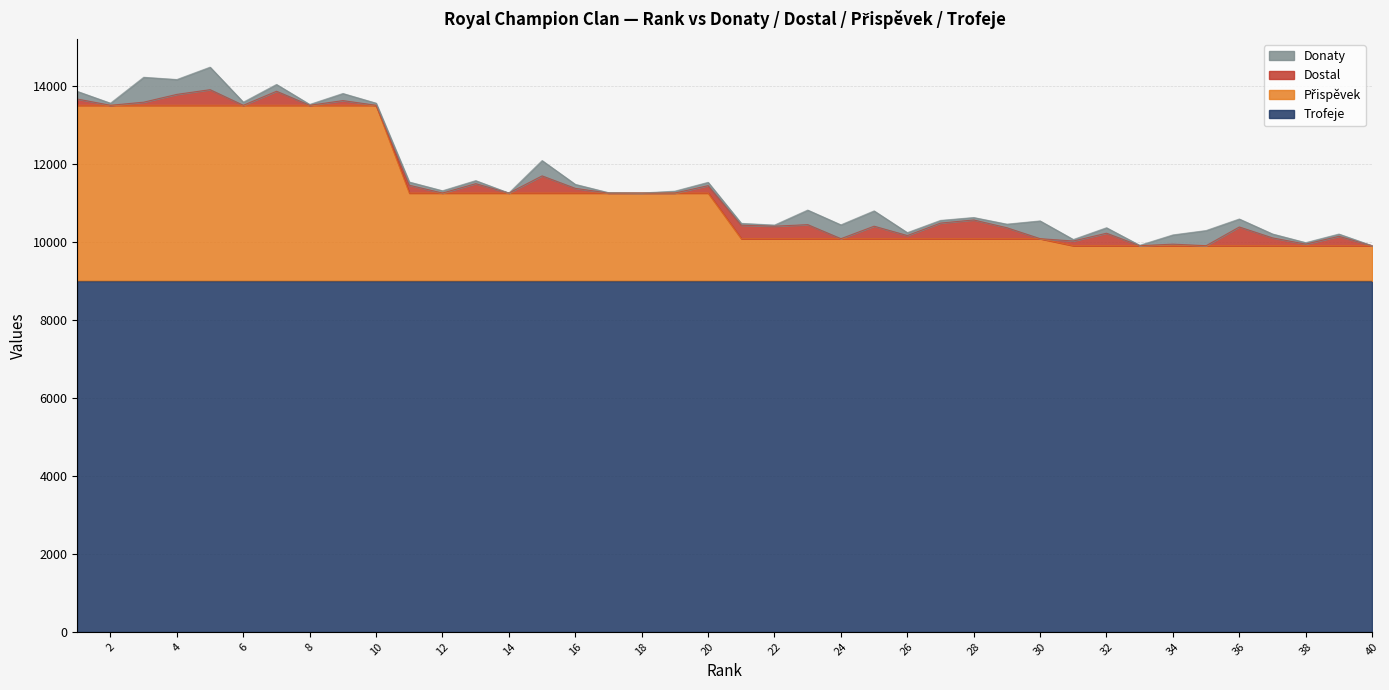

Rank the series at 8 from highest to lowest value.

Trofeje, Přispěvek, Donaty, Dostal